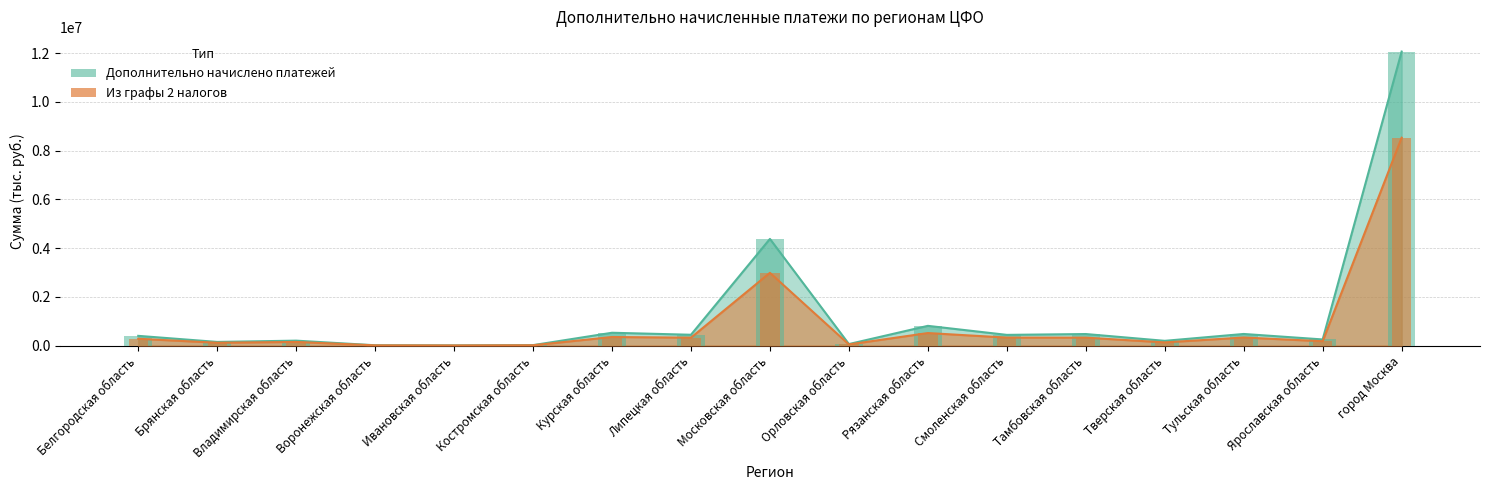

Rank the series by their maximum value, from highest to lowest.

Дополнительно начислено платежей, Из графы 2 налогов